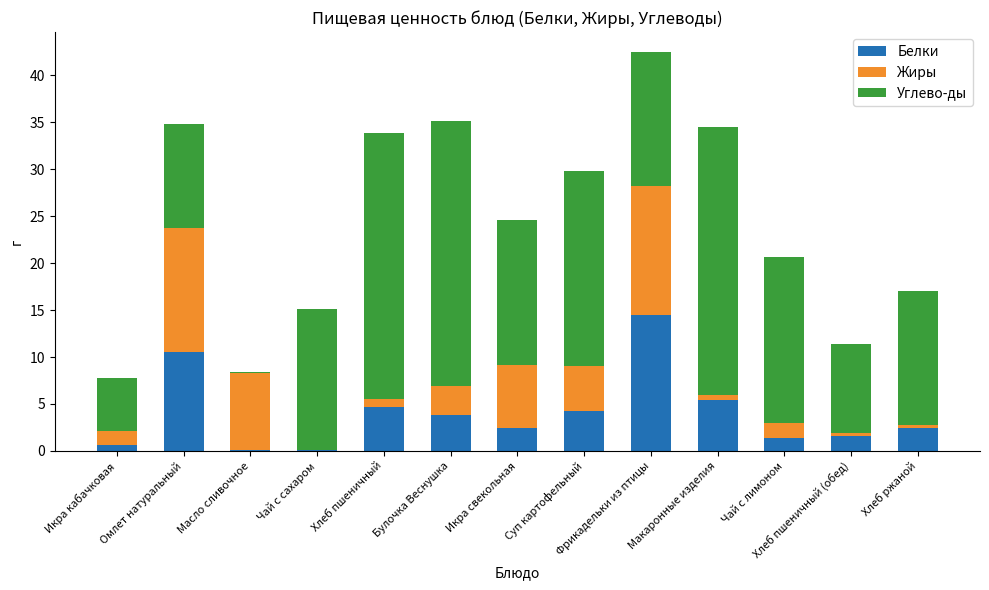

The Белки series shows 1.4 at Чай с лимоном. True or false?

True